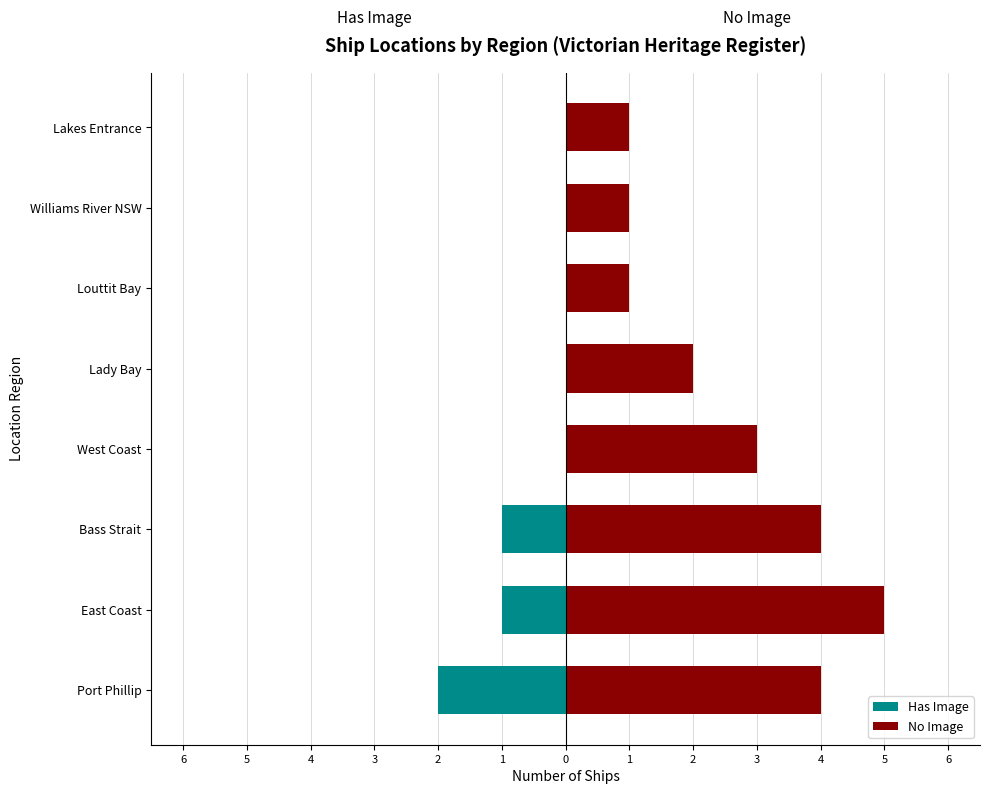

How many bars are there in total?

16